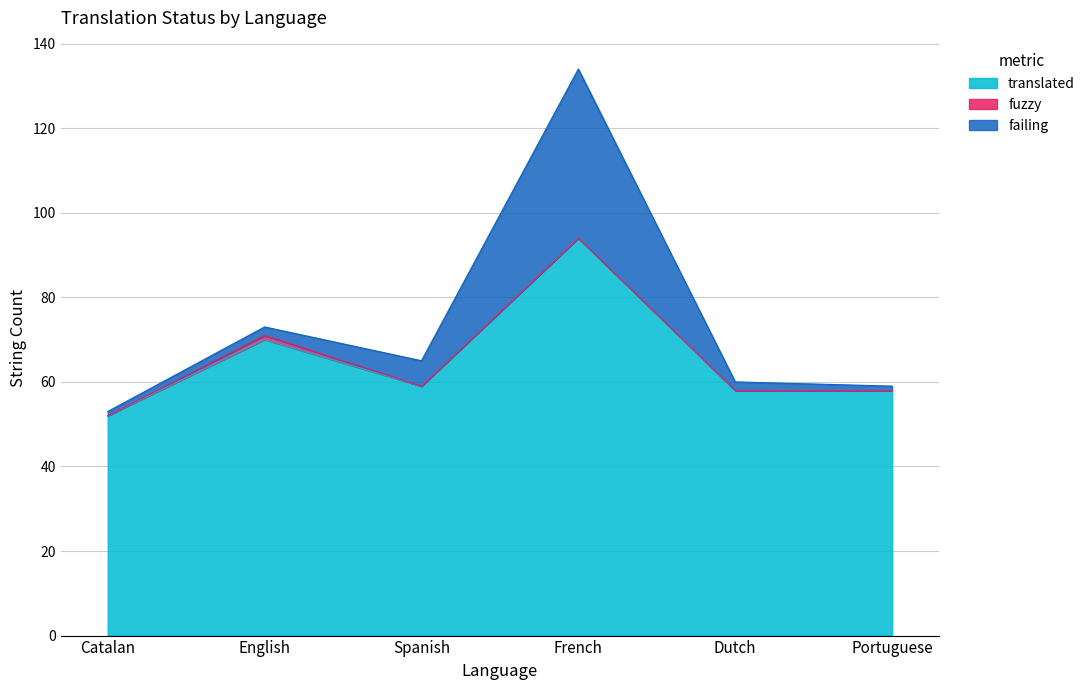

What is the label of the 1st point from the right?

Portuguese